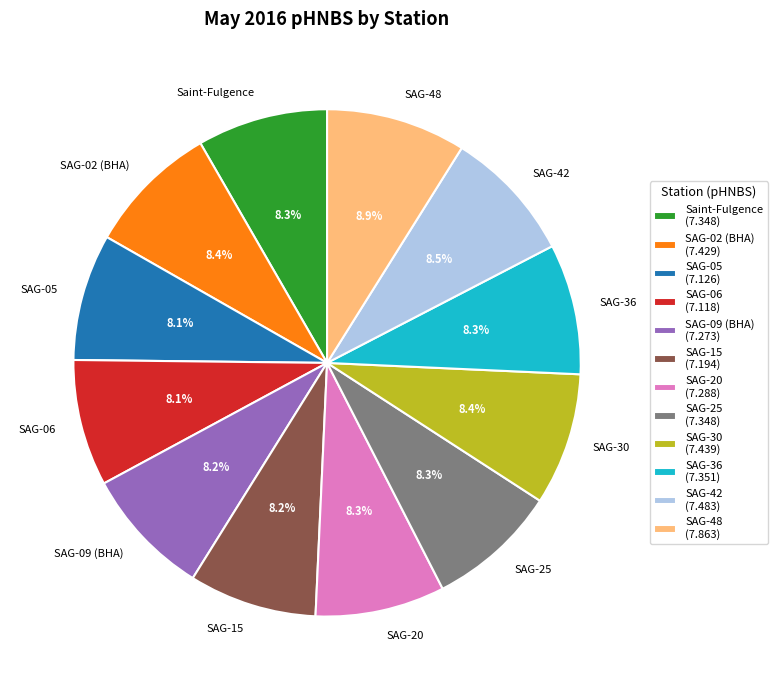

What is the ratio of the value at SAG-15 to the value at Saint-Fulgence?

1.0